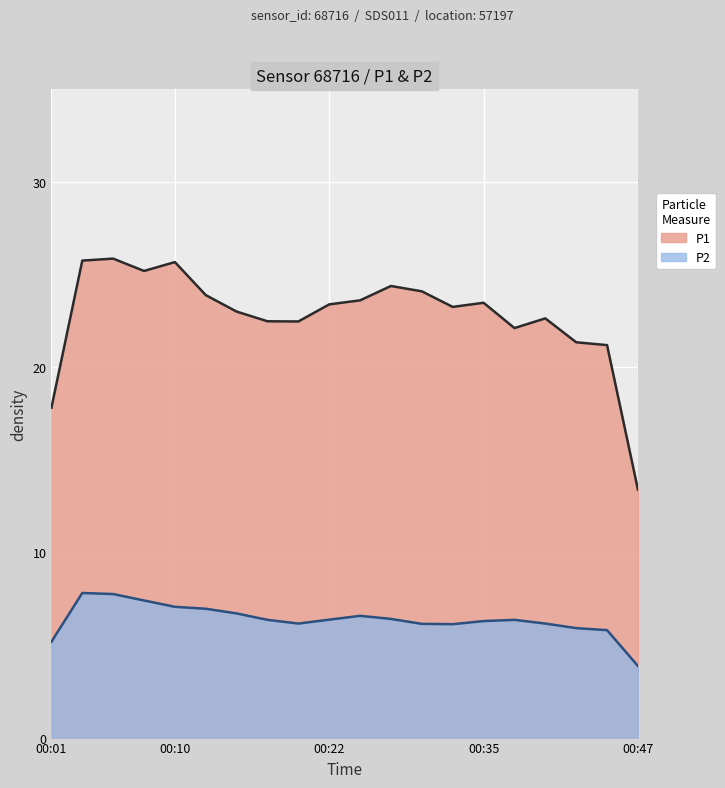

What is the lowest value of the P1 series?

13.4